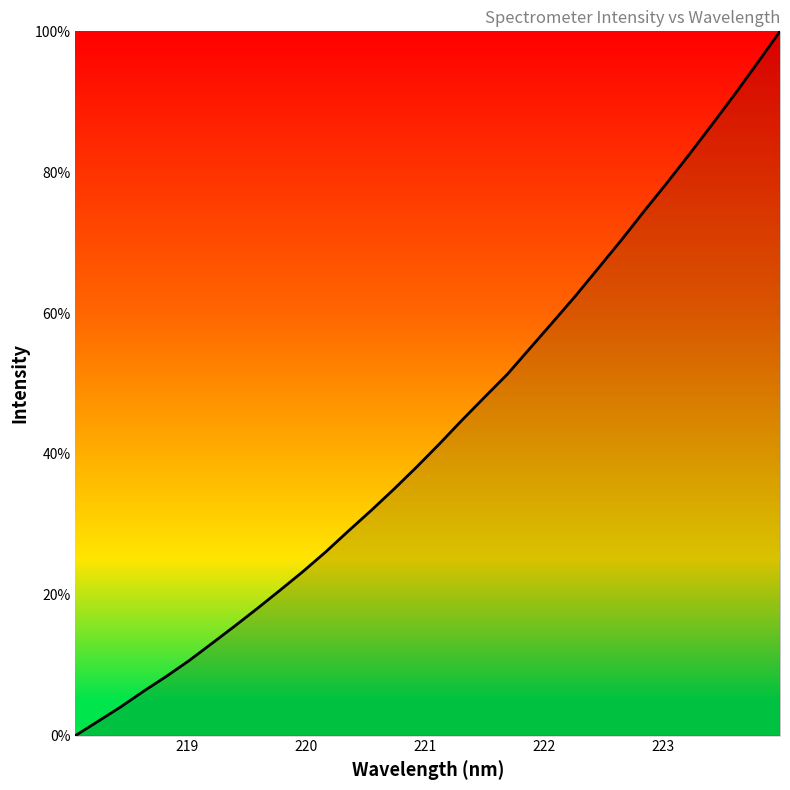

What is the maximum value shown in the chart?

100.0